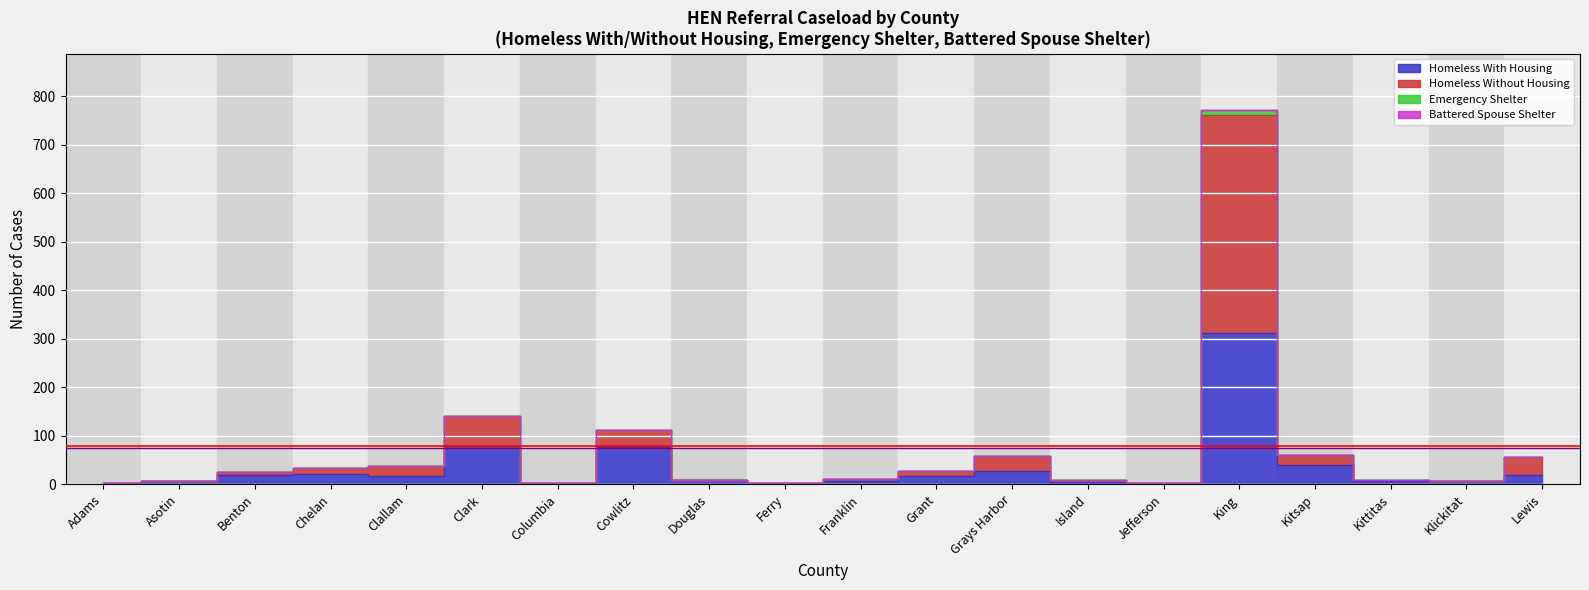

What is the greatest value displayed?

772